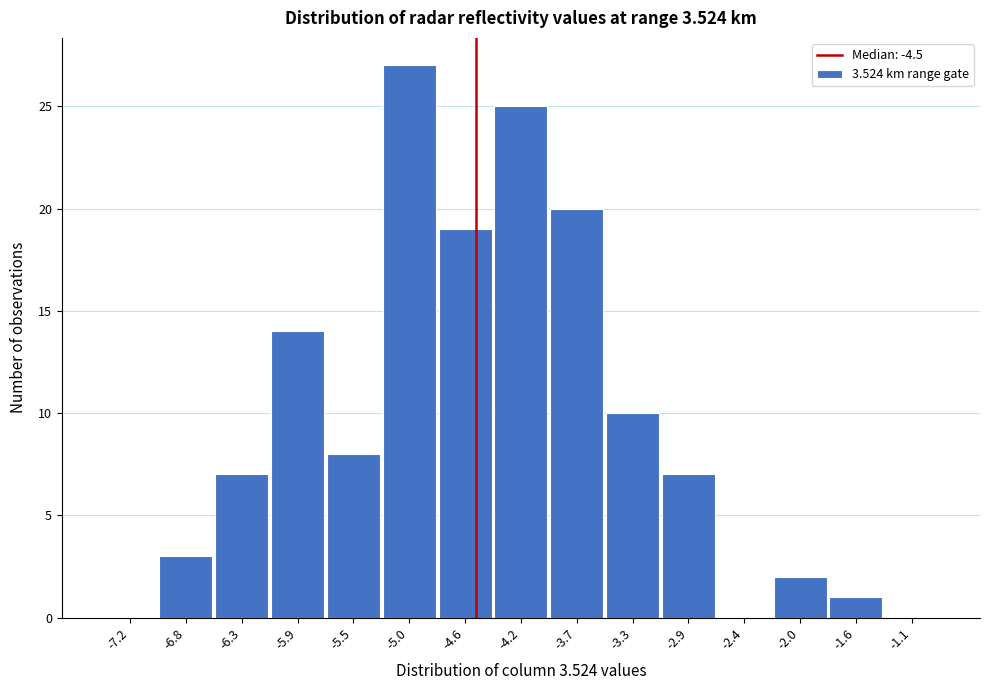

Which range on the x-axis has the tallest bar?

-5.25 to -4.80